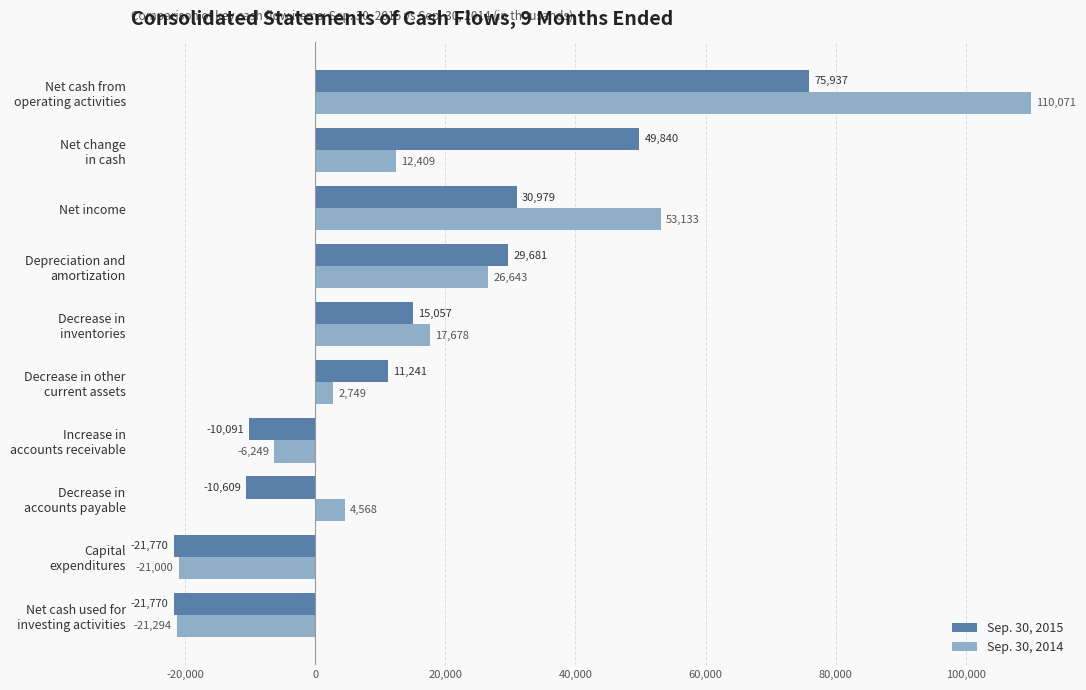

What is the highest value of the Sep. 30, 2014 series?

110071